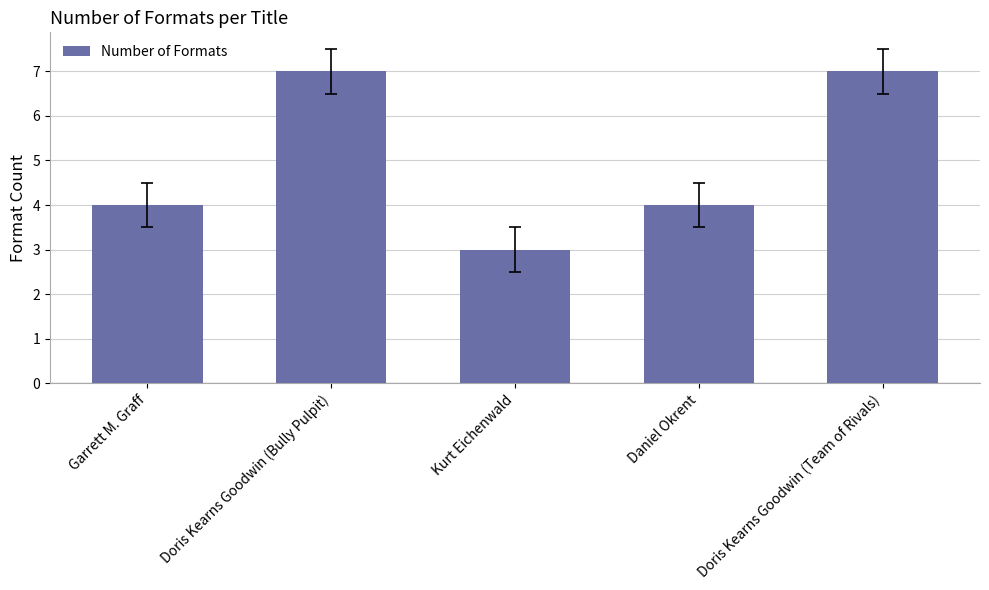

What is the minimum value shown in the chart?

3